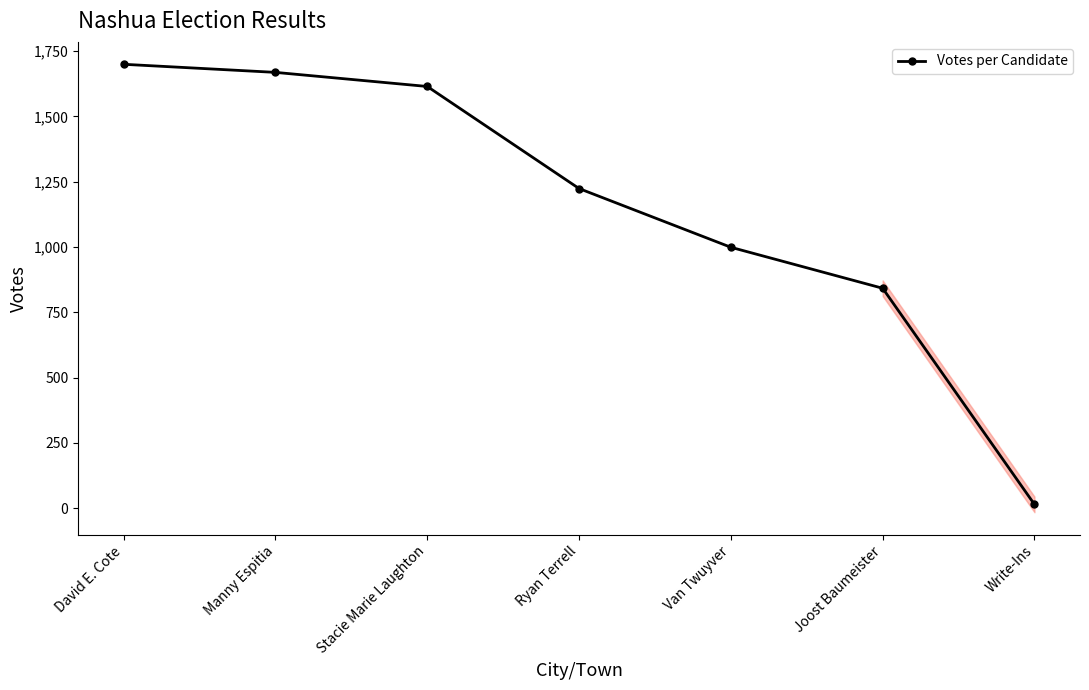

The chart shows a value of 14 at Write-Ins. True or false?

True